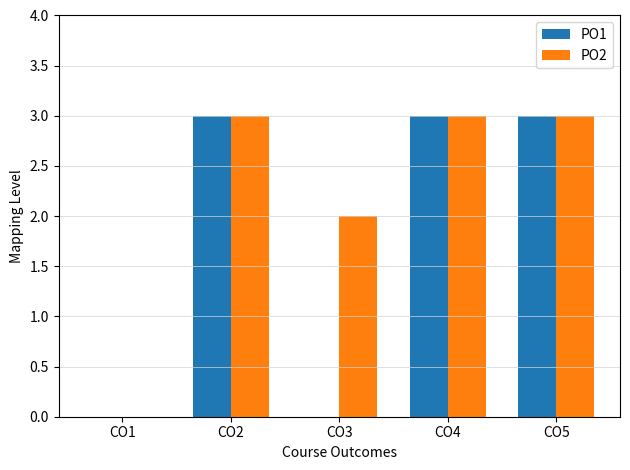

How many values in PO2 are above zero?

4